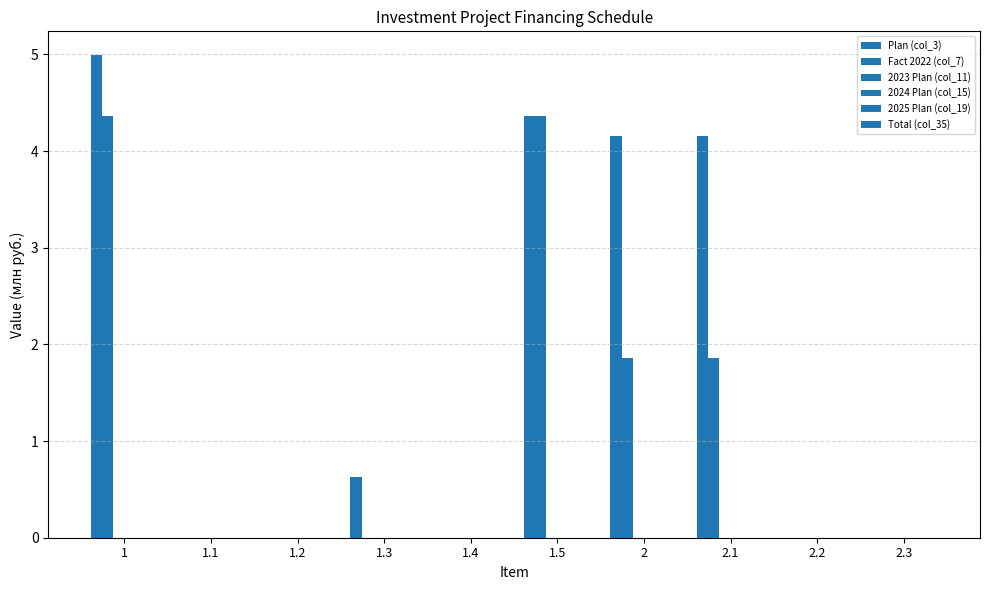

Are the bars horizontal?

No